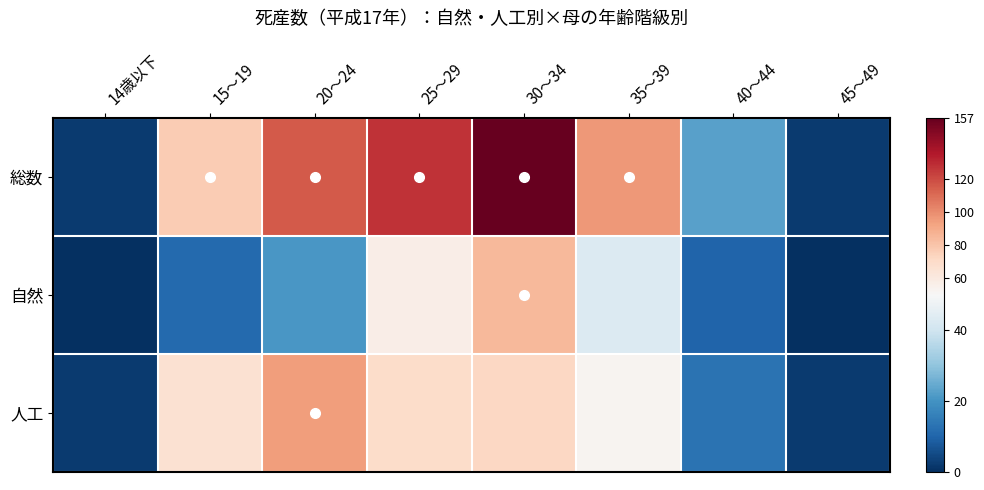

Reading left to right, transcribe all the data shown in this chart.

総数: 14歳以下=2	15～19=77	20～24=116	25～29=127	30～34=157	35～39=96	40～44=23	45～49=2
自然: 14歳以下=0	15～19=11	20～24=21	25～29=57	30～34=85	35～39=43	40～44=10	45～49=0
人工: 14歳以下=2	15～19=66	20～24=95	25～29=70	30～34=72	35～39=53	40～44=13	45～49=2